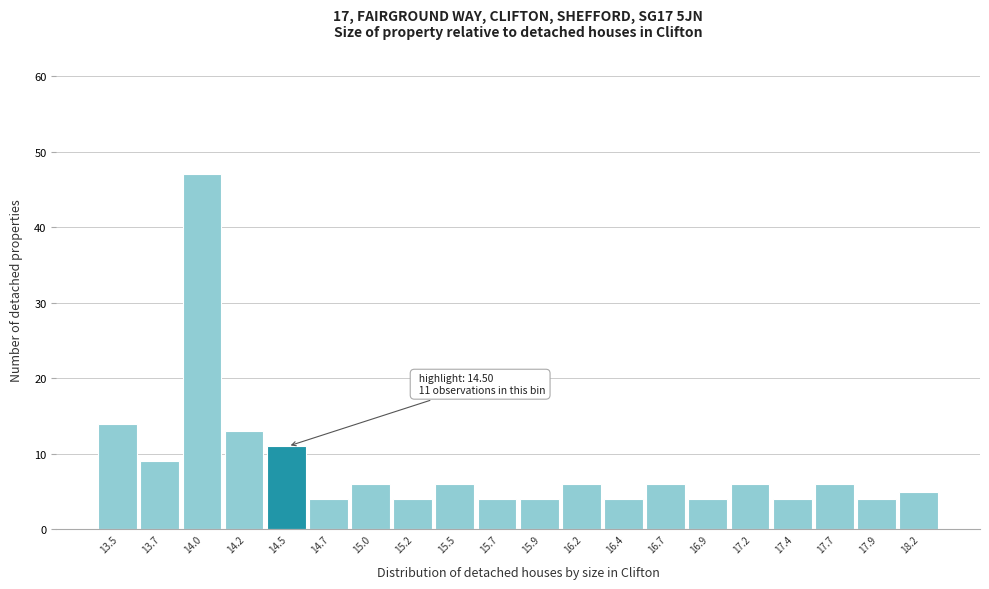

Reading right to left, list all the values displayed in this chart.

18.2=5	17.9=4	17.7=6	17.4=4	17.2=6	16.9=4	16.7=6	16.4=4	16.2=6	15.9=4	15.7=4	15.5=6	15.2=4	15.0=6	14.7=4	14.5=11	14.2=13	14.0=47	13.7=9	13.5=14